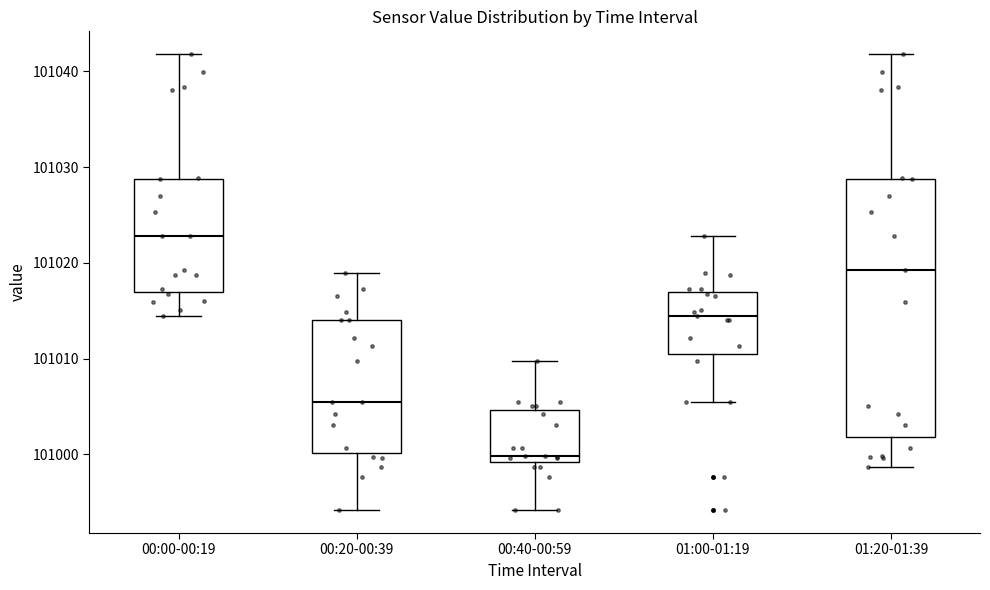

Reading left to right, read every box against the y-axis: the position of its median line, the range the box covers, and the ends of its whiskers. The values are not printed on the chart, so give them approximately, as read against the axis.

00:00-00:19: median 101023, box 101017 to 101029, whiskers 101015 to 101042
00:20-00:39: median 101006, box 101000 to 101014, whiskers 100994 to 101019
00:40-00:59: median 101000, box 100999 to 101005, whiskers 100994 to 101010
01:00-01:19: median 101015, box 101011 to 101017, whiskers 101005 to 101023
01:20-01:39: median 101019, box 101002 to 101029, whiskers 100999 to 101042